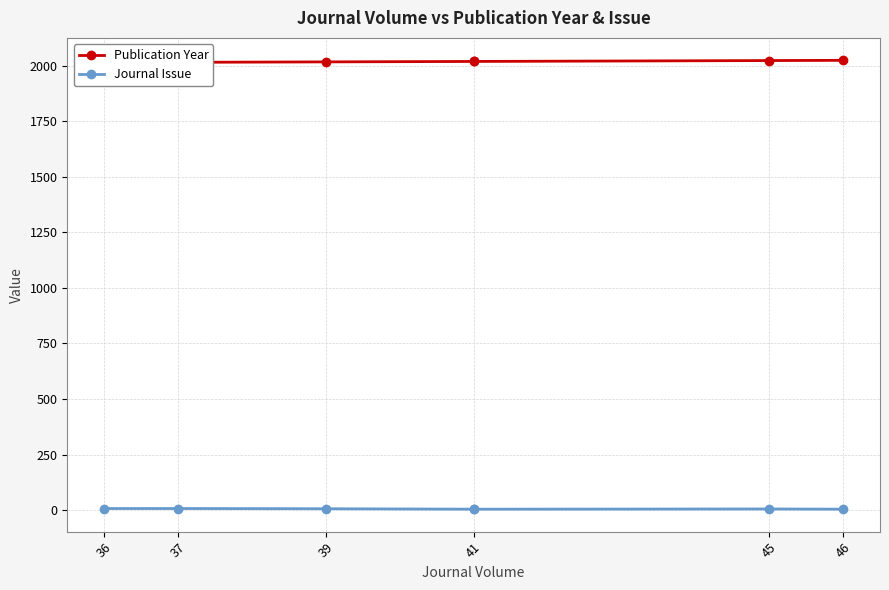

What is the sum of the Publication Year values at 36 and 41?

4033